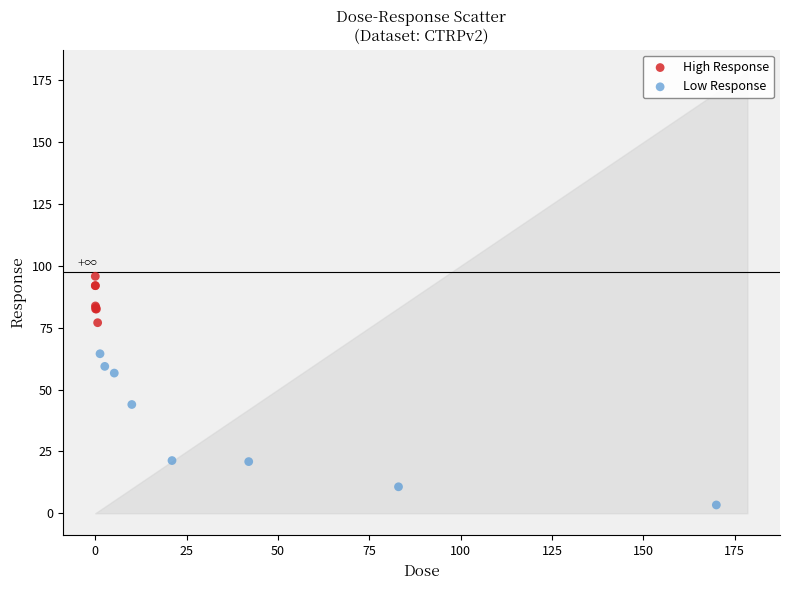

Which series has the largest Y range (max minus min)?

Low Response